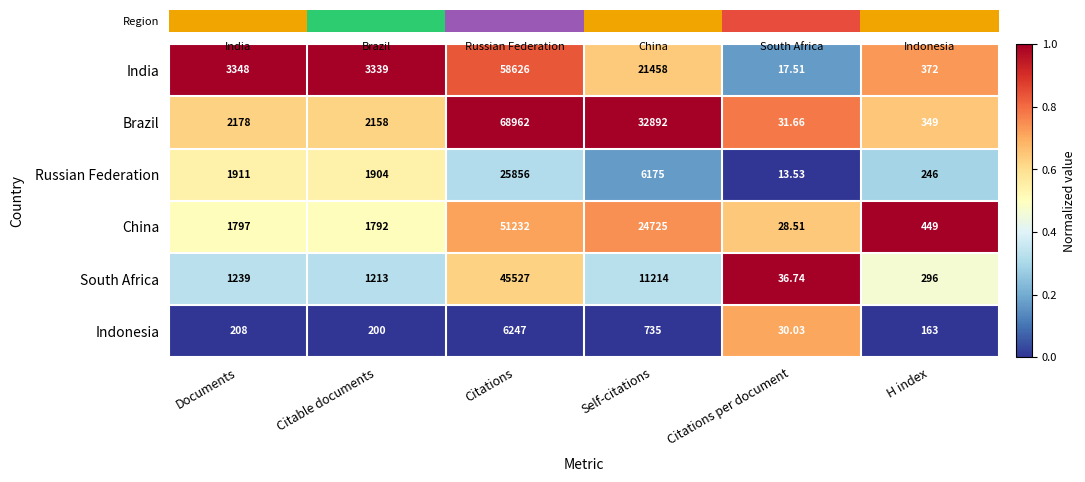

Which label corresponds to the largest value in the chart?

Citations